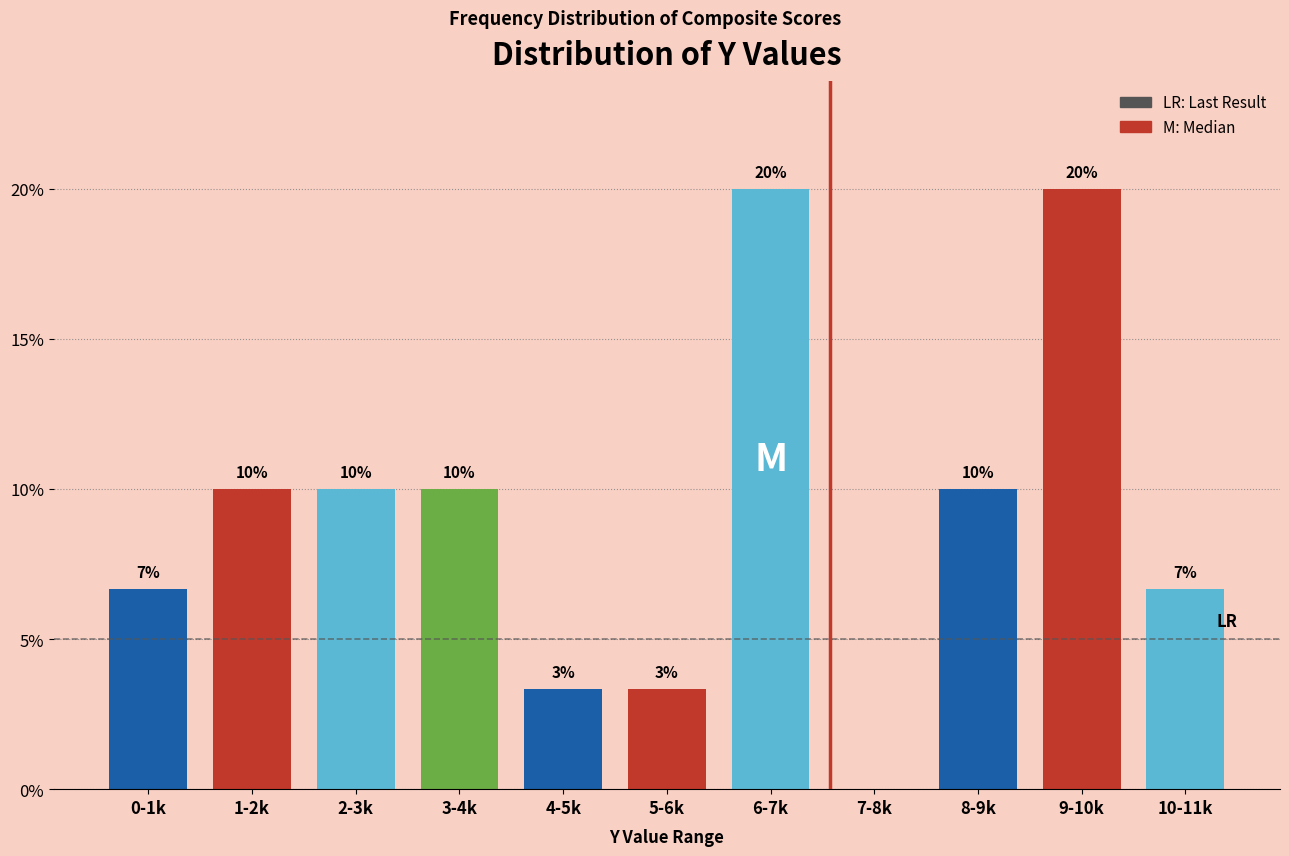

Between 2-3k and 5-6k, which is larger?

2-3k